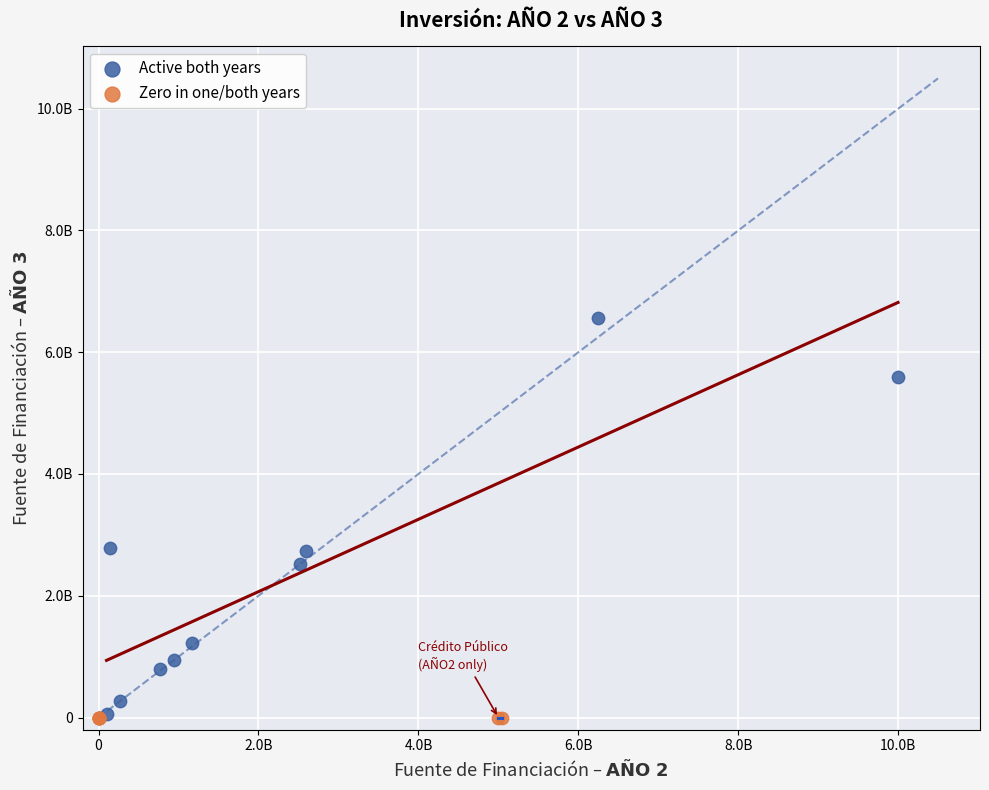

What are all the series names shown in the legend?

Active both years, Zero in one/both years